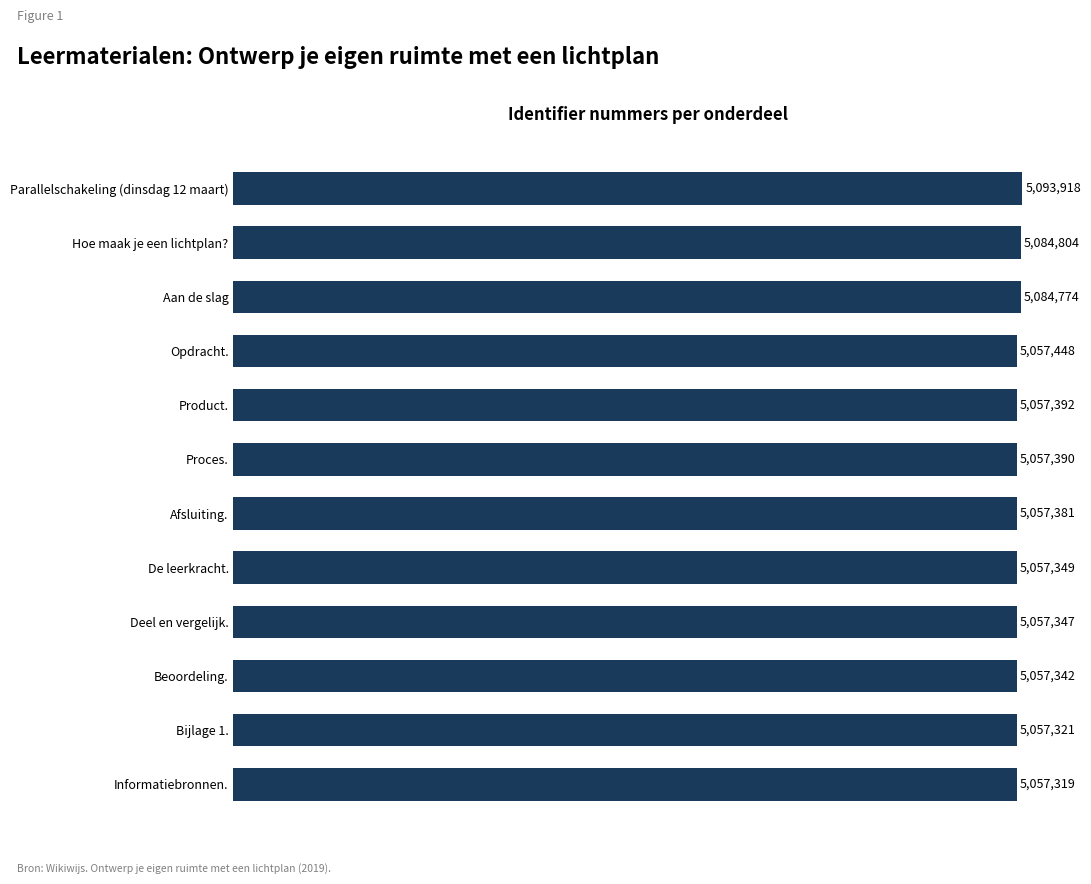

Which label corresponds to the largest value in the chart?

Parallelschakeling (dinsdag 12 maart)